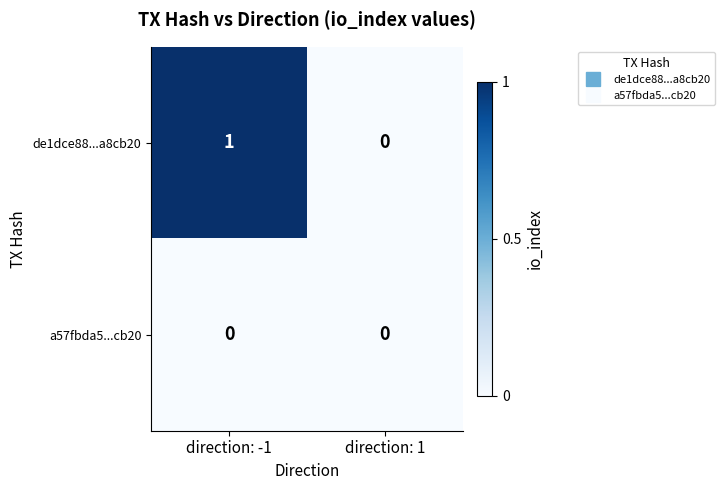

Rank the series by their average value, from lowest to highest.

a57fbda5...cb20, de1dce88...a8cb20